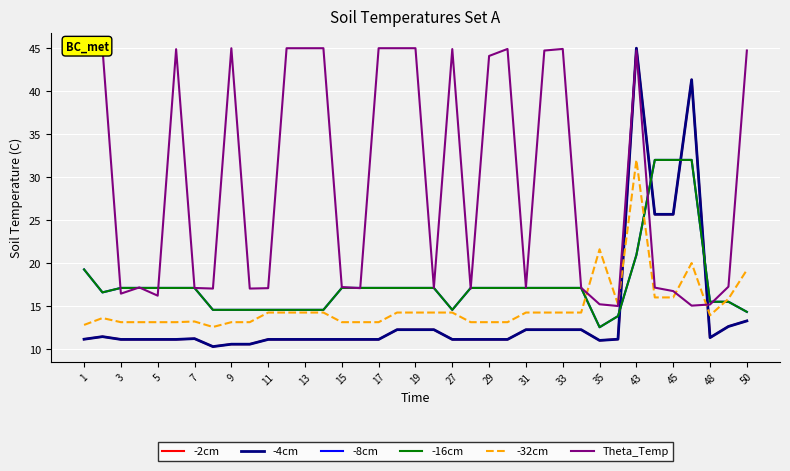

How many times do -2cm and -8cm cross each other?

4